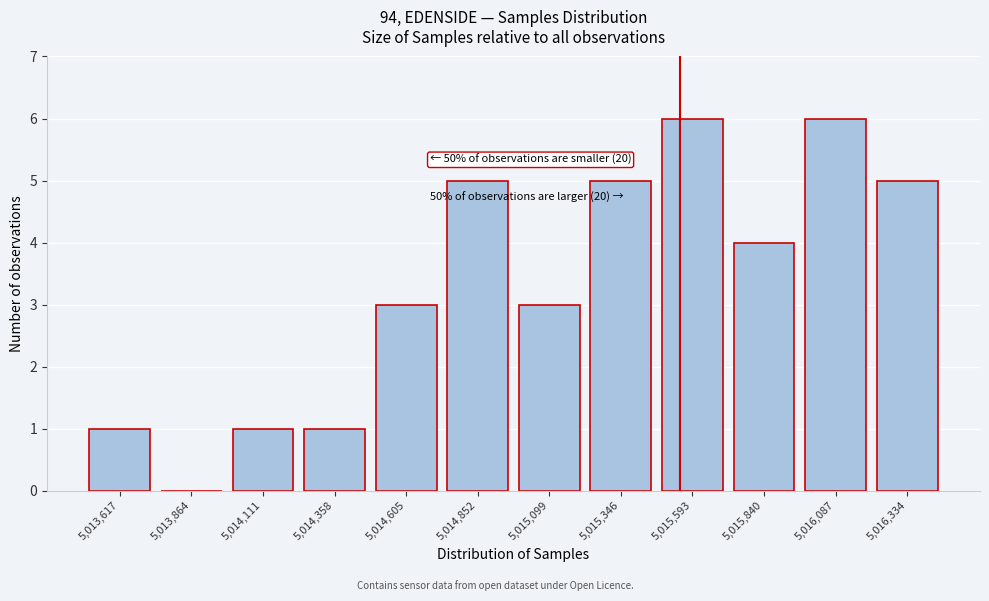

Reading left to right, list all the values displayed in this chart.

5,013,617=1	5,013,864=0	5,014,111=1	5,014,358=1	5,014,605=3	5,014,852=5	5,015,099=3	5,015,346=5	5,015,593=6	5,015,840=4	5,016,087=6	5,016,334=5